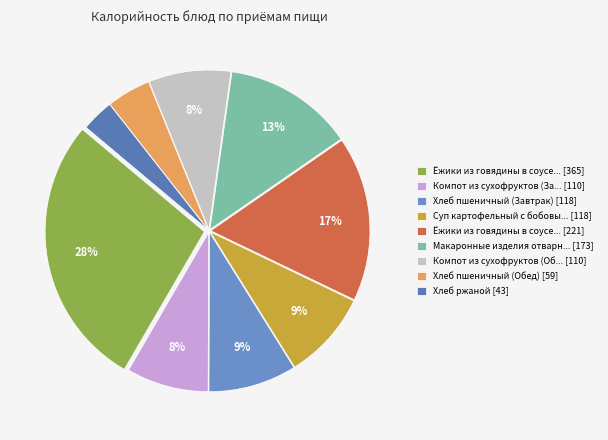

Which category has the smallest portion of the pie?

Хлеб ржаной [43]